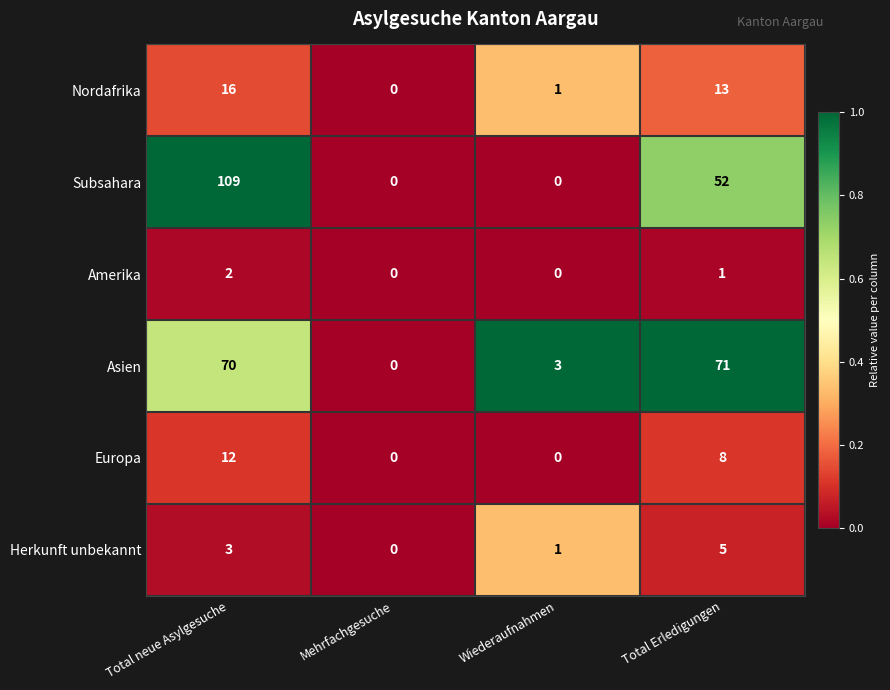

Reading left to right, extract all data points from this chart.

Nordafrika: Total neue Asylgesuche=16	Mehrfachgesuche=0	Wiederaufnahmen=1	Total Erledigungen=13
Subsahara: Total neue Asylgesuche=109	Mehrfachgesuche=0	Wiederaufnahmen=0	Total Erledigungen=52
Amerika: Total neue Asylgesuche=2	Mehrfachgesuche=0	Wiederaufnahmen=0	Total Erledigungen=1
Asien: Total neue Asylgesuche=70	Mehrfachgesuche=0	Wiederaufnahmen=3	Total Erledigungen=71
Europa: Total neue Asylgesuche=12	Mehrfachgesuche=0	Wiederaufnahmen=0	Total Erledigungen=8
Herkunft unbekannt: Total neue Asylgesuche=3	Mehrfachgesuche=0	Wiederaufnahmen=1	Total Erledigungen=5